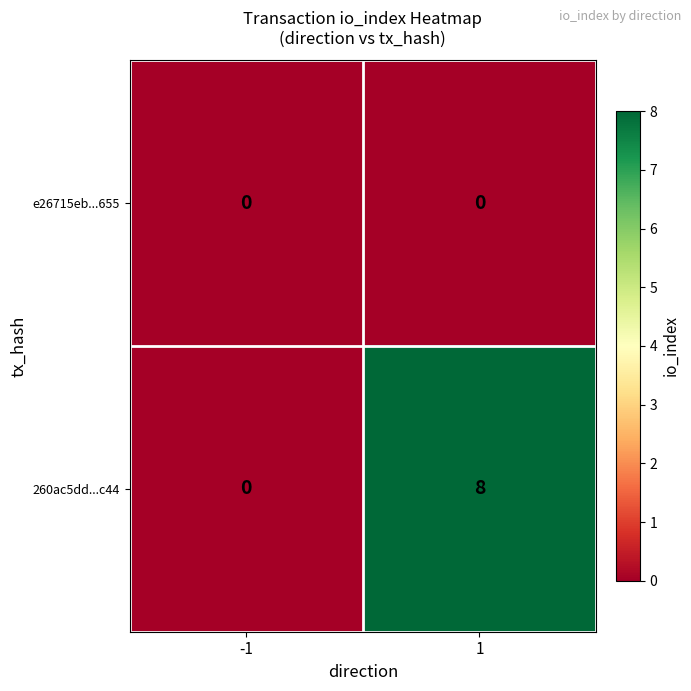

The value of e26715eb...655 at -1 is 0. True or false?

True